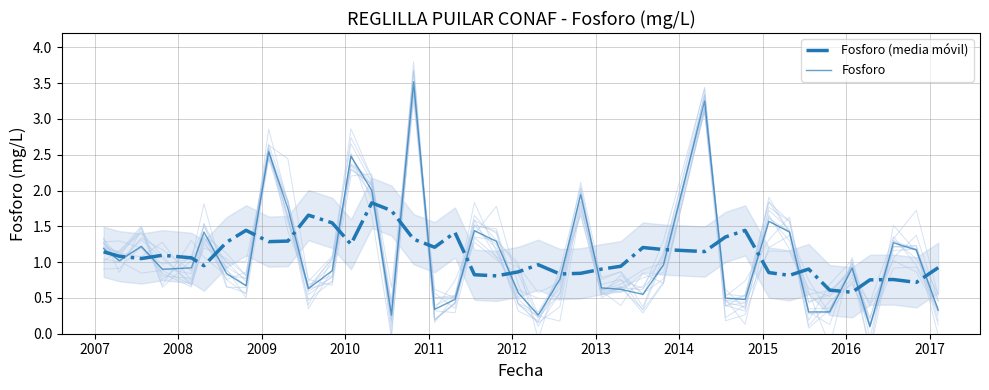

After their last crossing, which series has the higher values: Fosforo or Fosforo (media móvil)?

Fosforo (media móvil)